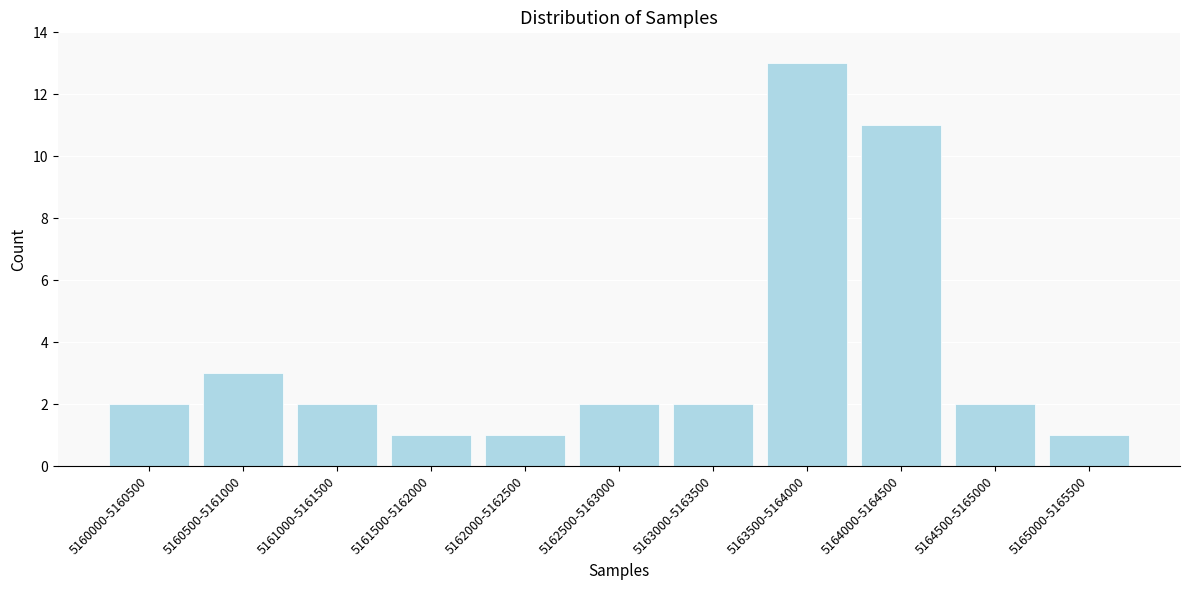

Reading left to right, list all the values displayed in this chart.

2	3	2	1	1	2	2	13	11	2	1